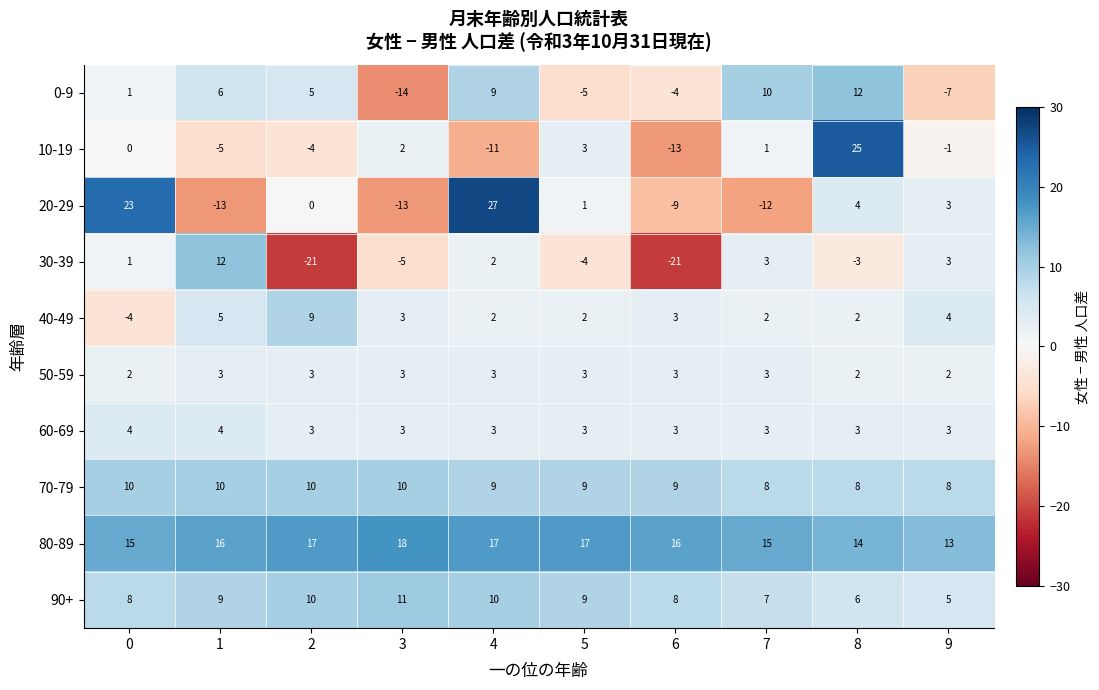

What is the total value across all series at 7?

40